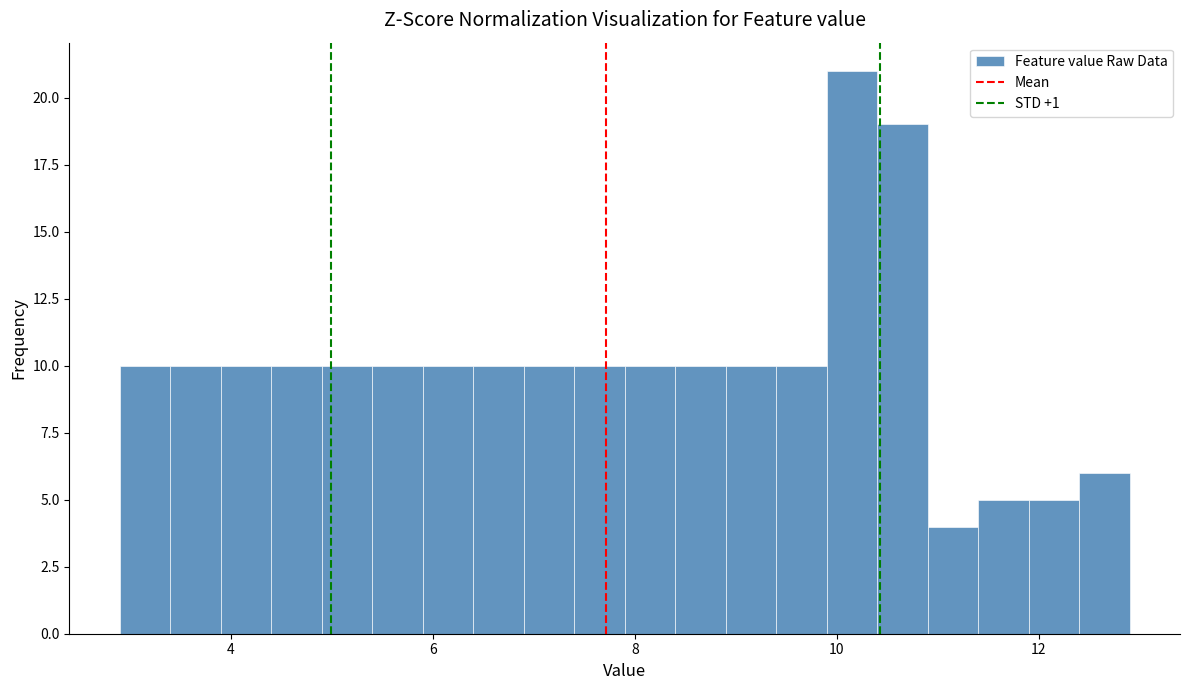

Around what value on the x-axis is the tallest bar? Give the approximate position of its centre, as read against the axis.

10.2